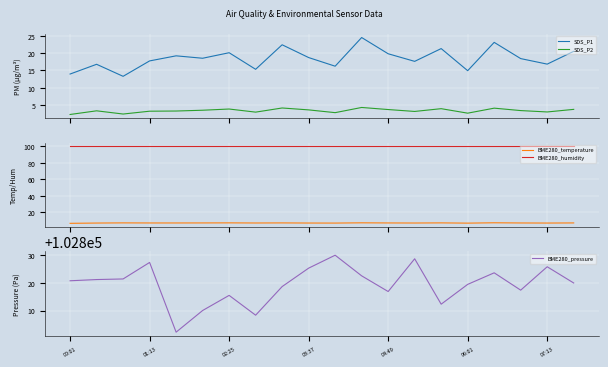

Which series has the largest total across all categories?

BME280_pressure